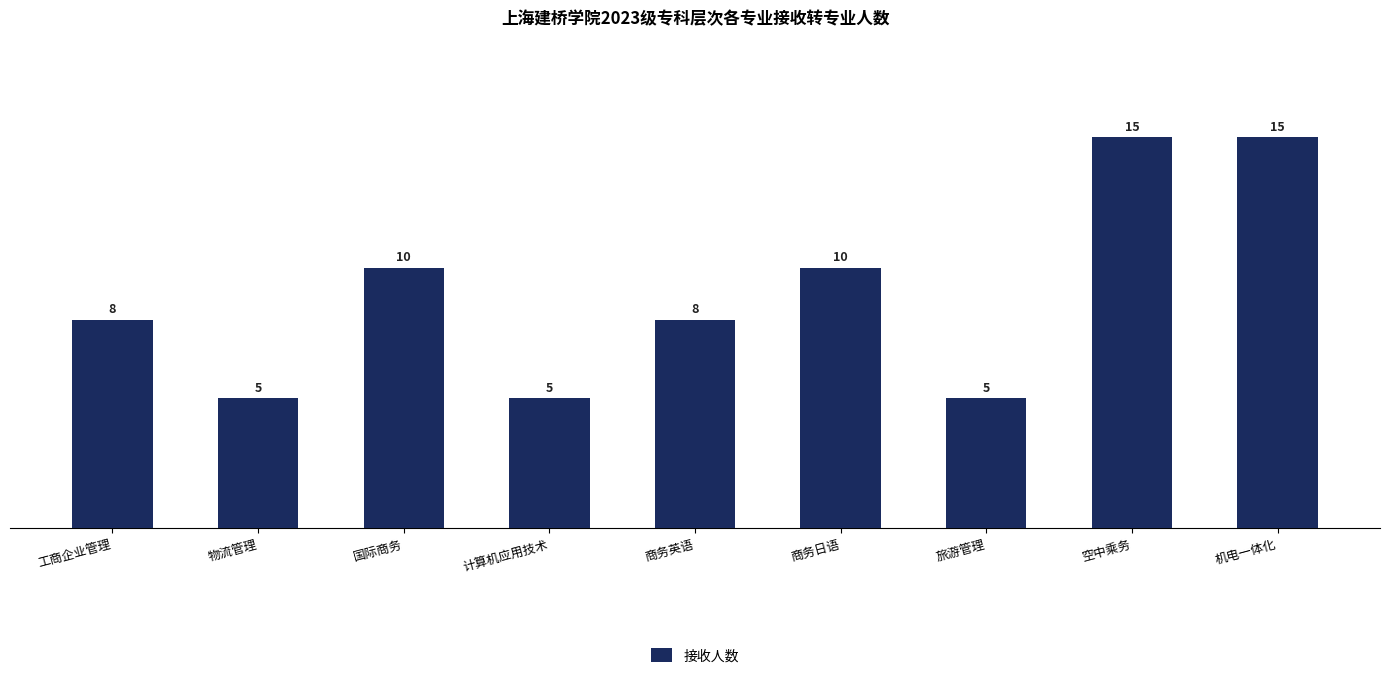

What is the minimum value shown in the chart?

5